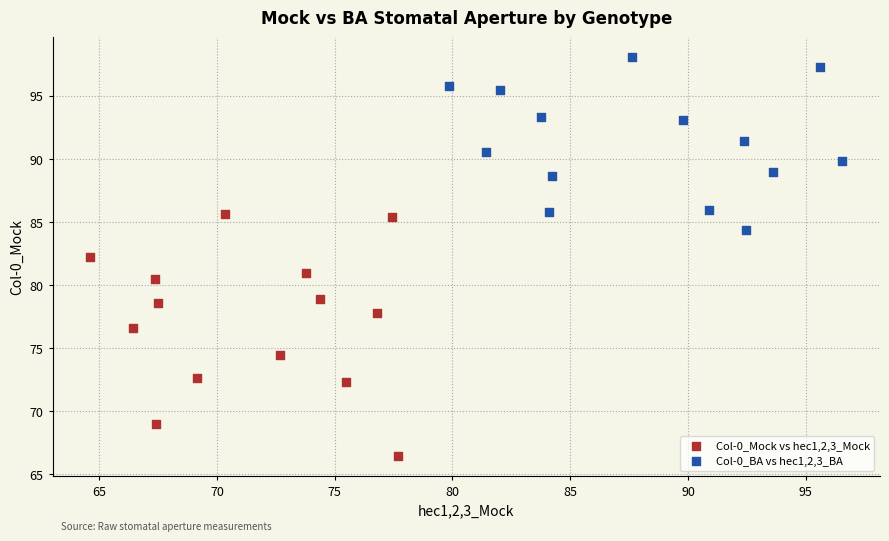

Which series contains the highest Y value?

Col-0_BA vs hec1,2,3_BA